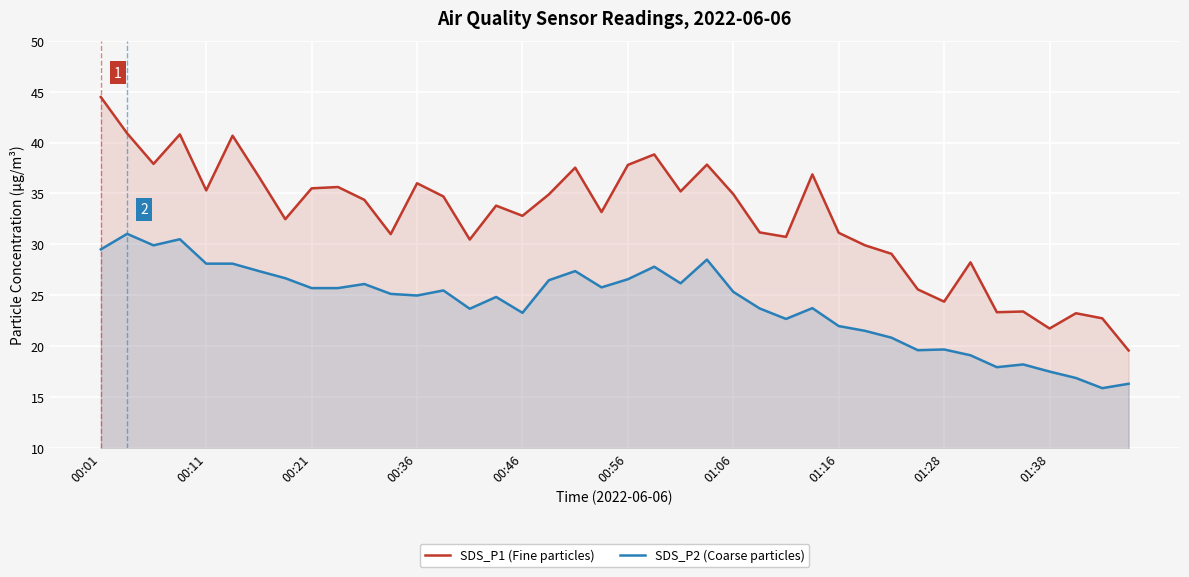

What is the difference between the maximum and minimum values in the SDS_P2 (Coarse particles) series?

15.2